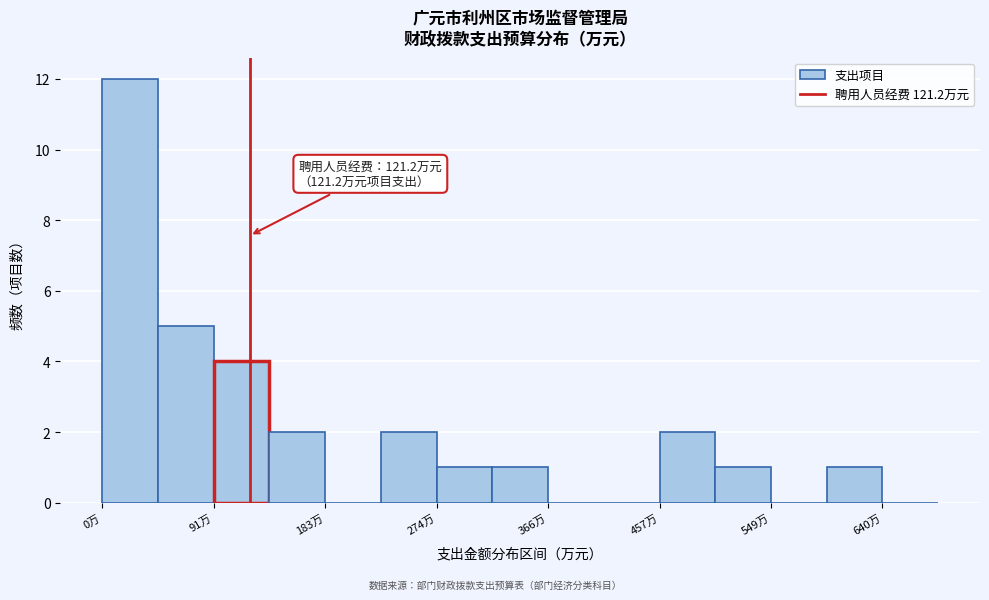

Over which range of the x-axis is the bar tallest?

0 to 50